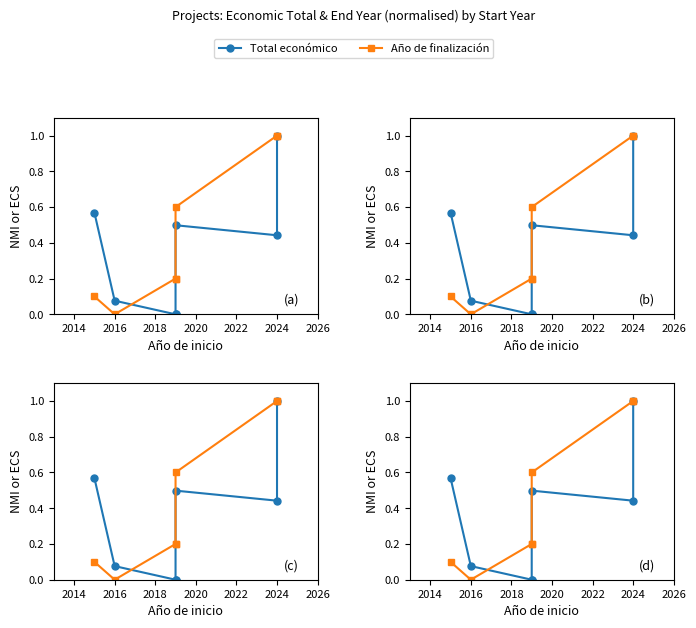

How many categories are shown in the chart?

7